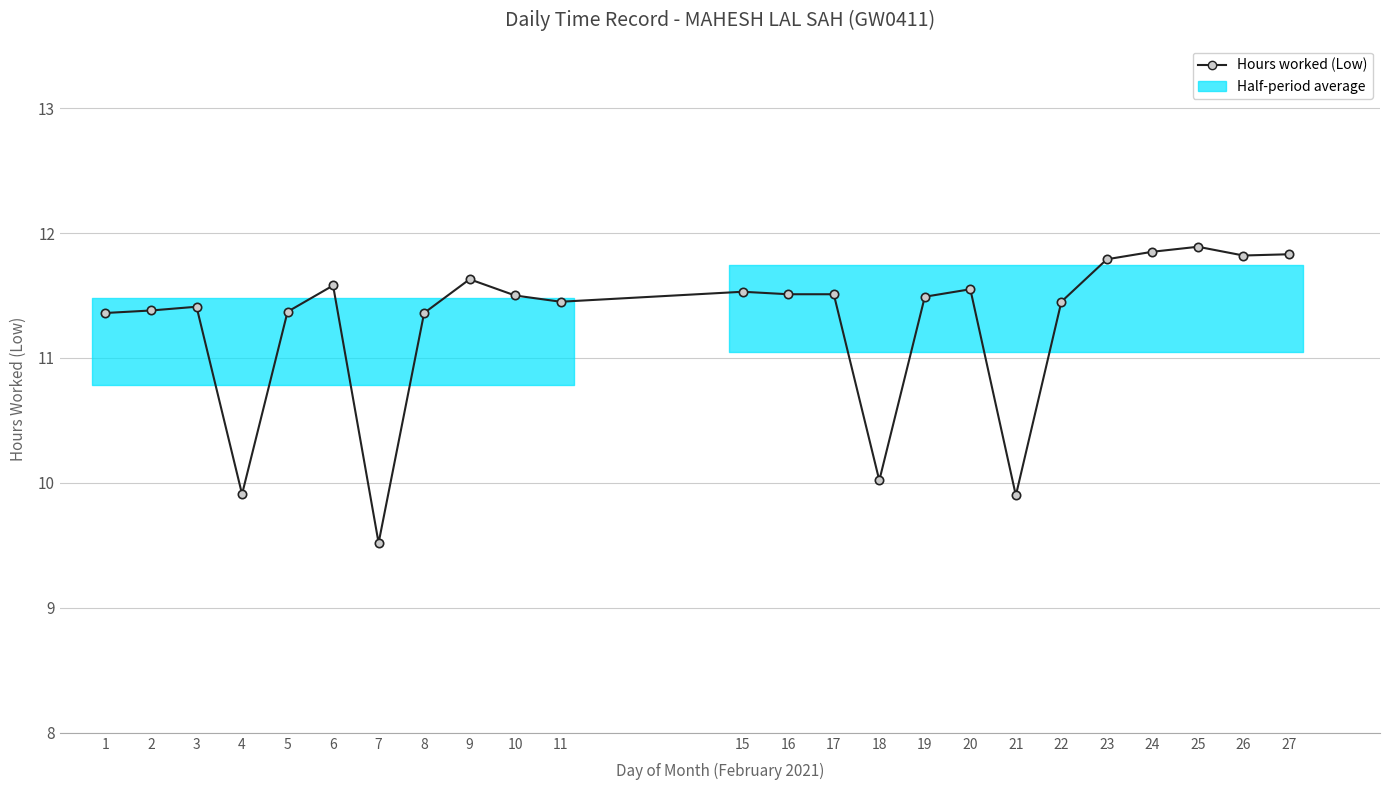

The chart shows a value of 6.2 at 9. True or false?

False